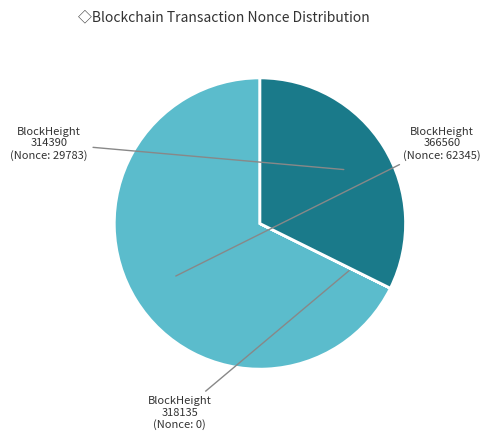

Does 366560 account for over 50% of the chart?

Yes